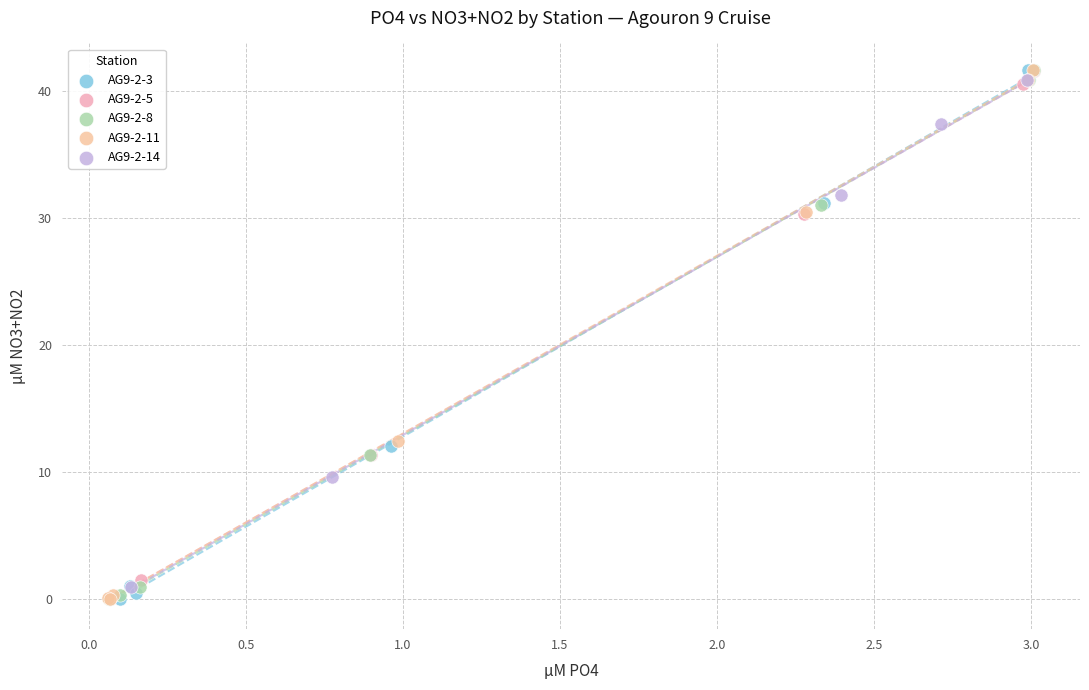

What are all the series names shown in the legend?

AG9-2-3, AG9-2-5, AG9-2-8, AG9-2-11, AG9-2-14